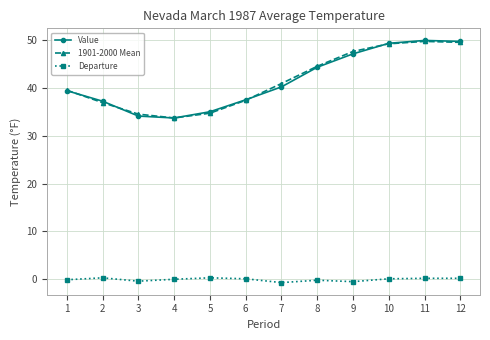

Where is the first local maximum for 1901-2000 Mean?

11